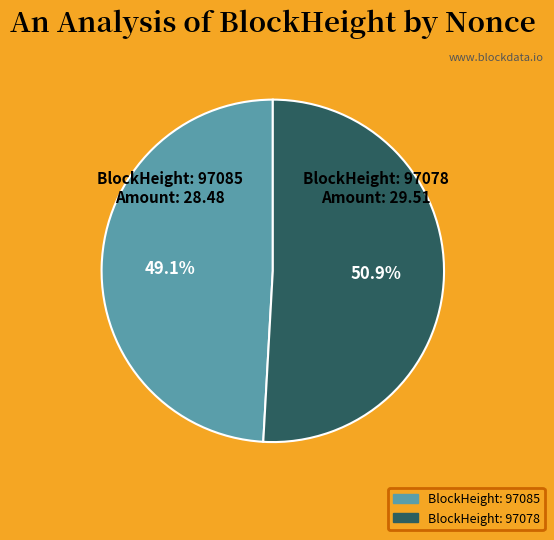

Count the number of slices in the pie.

2